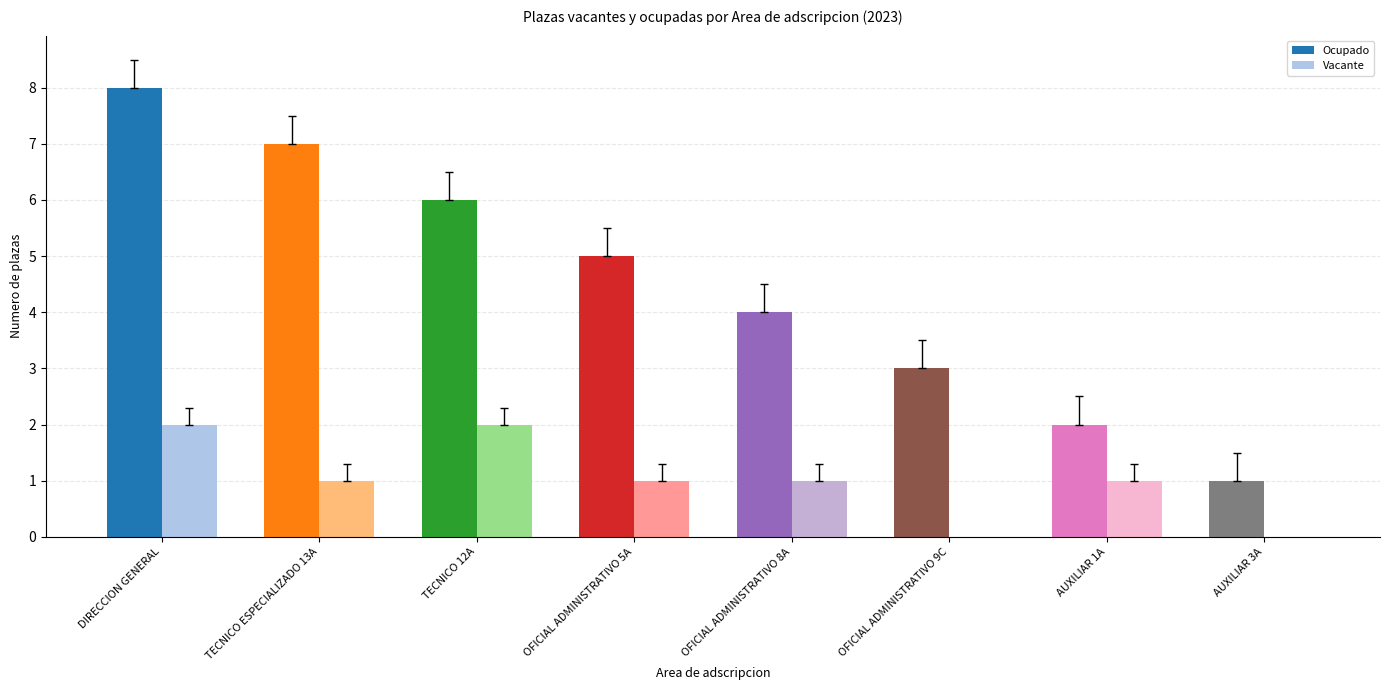

Which series changed the most between TECNICO ESPECIALIZADO 13A and TECNICO 12A?

Ocupado